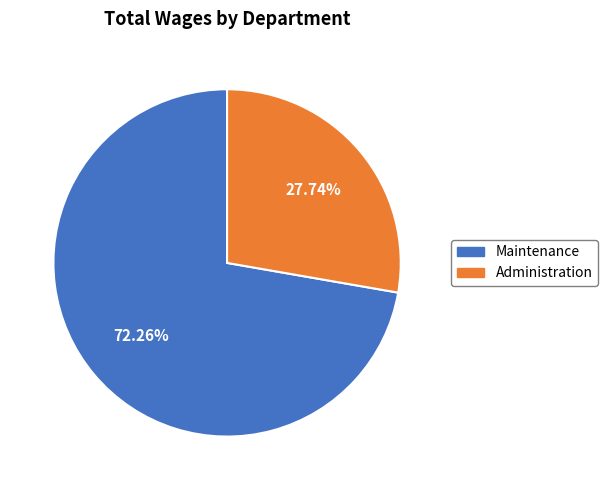

Combined, do Maintenance and Administration account for over 50%?

Yes